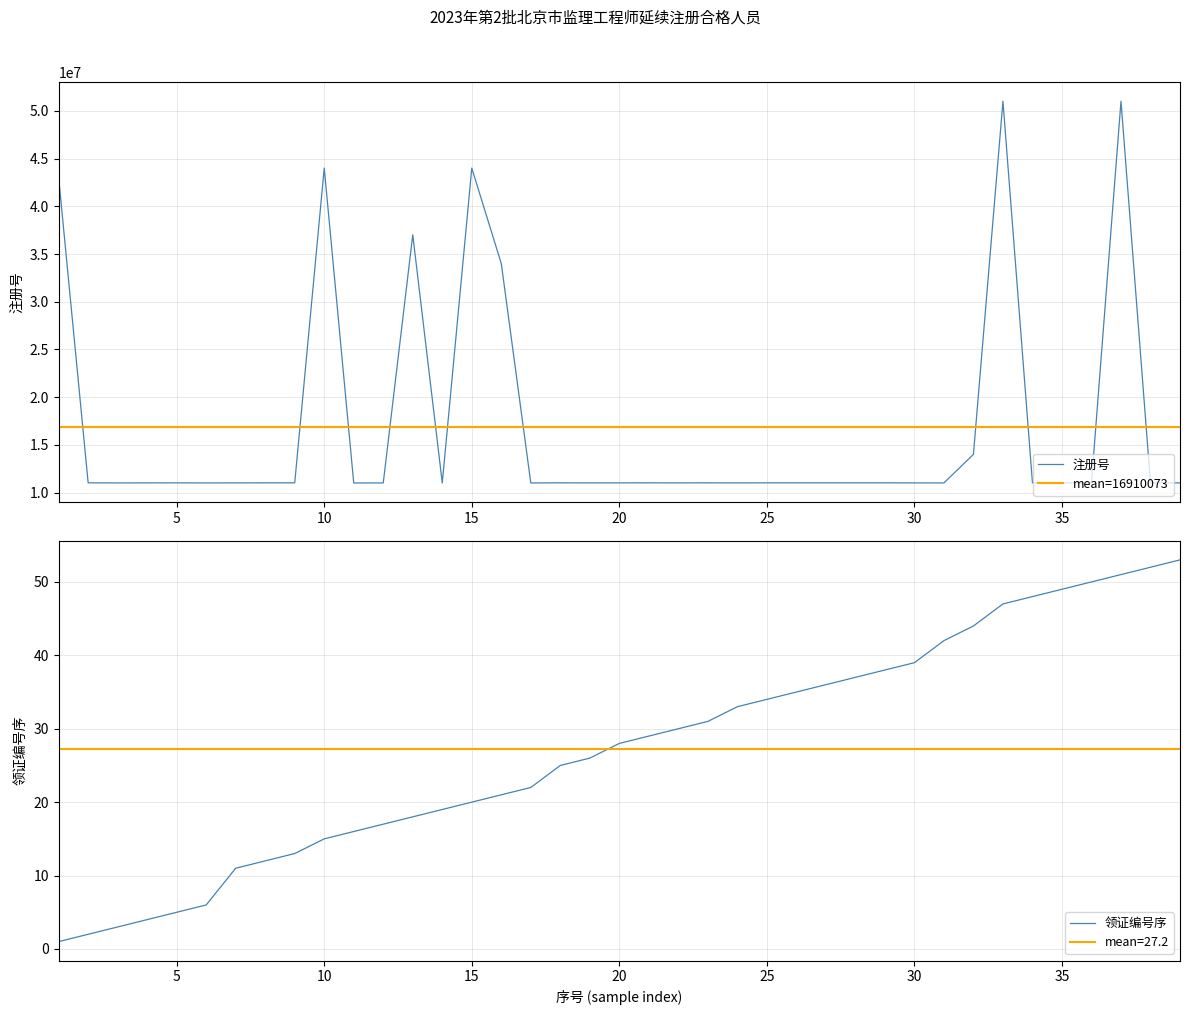

True or false: 注册号 and 序号 cross at least once.

False